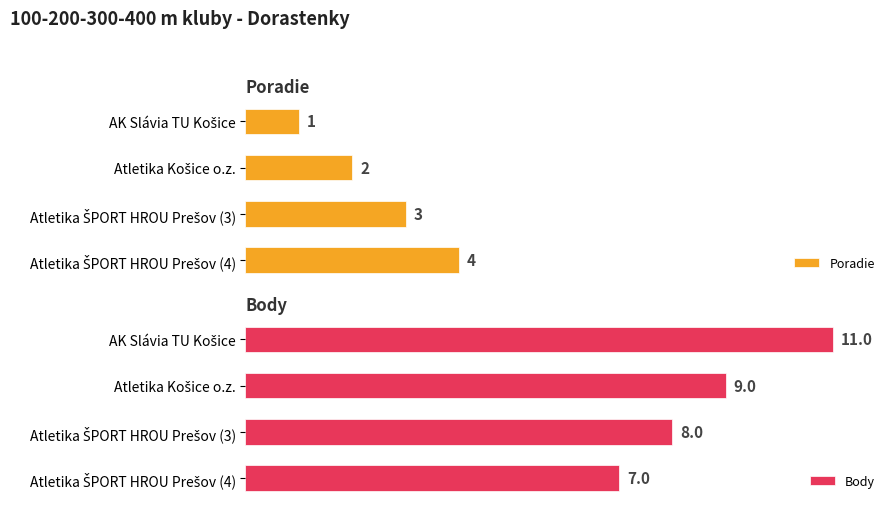

Where does the Poradie series first go above 3?

6